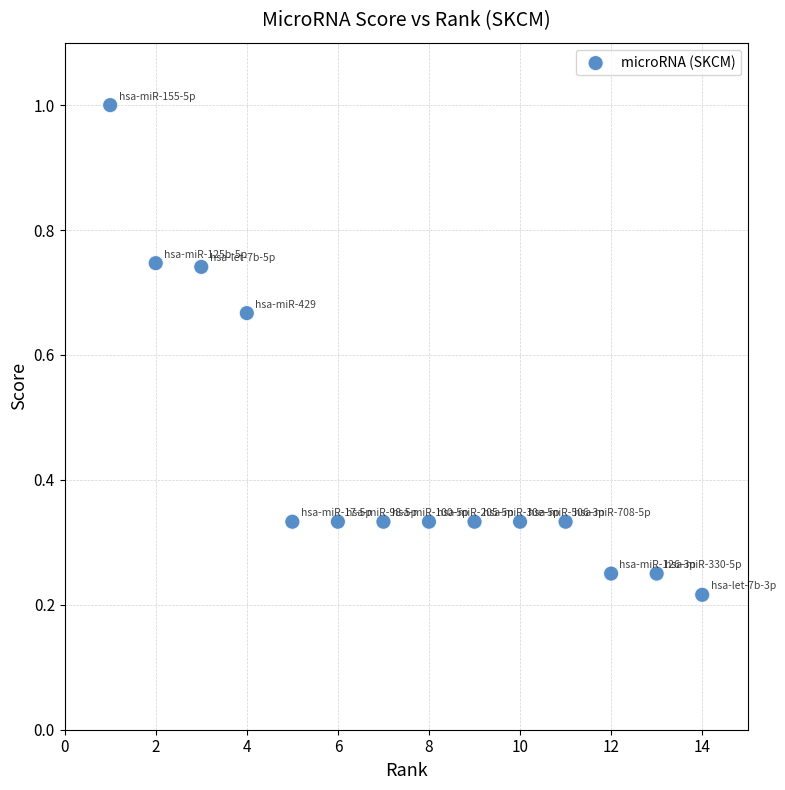

What is the range of Y values (max minus min)?

0.8